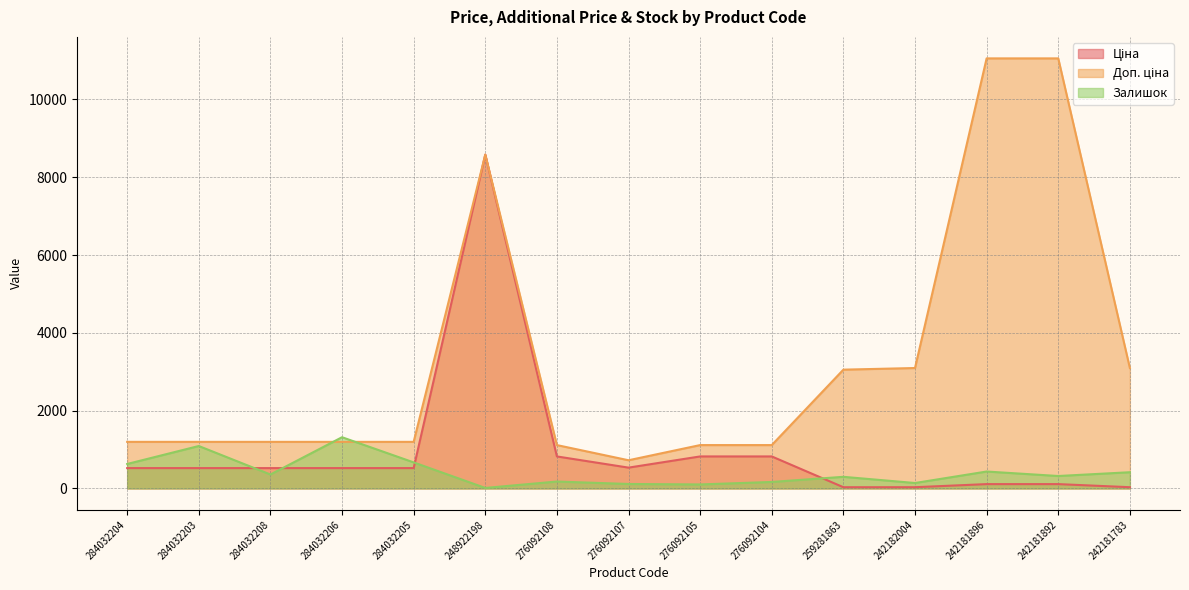

What are all the series names shown in the legend?

Ціна, Доп. ціна, Залишок